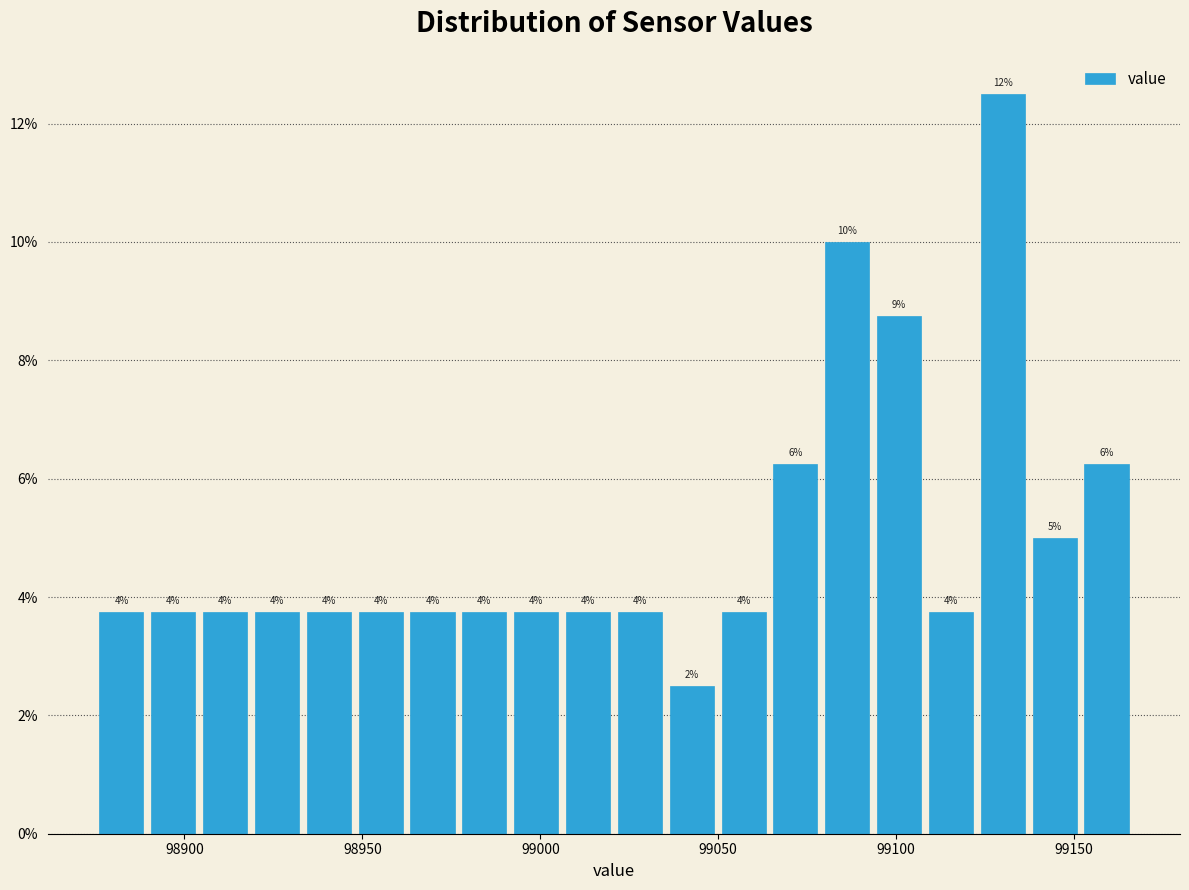

Around what value on the x-axis is the tallest bar? Give the approximate position of its centre, as read against the axis.

99130